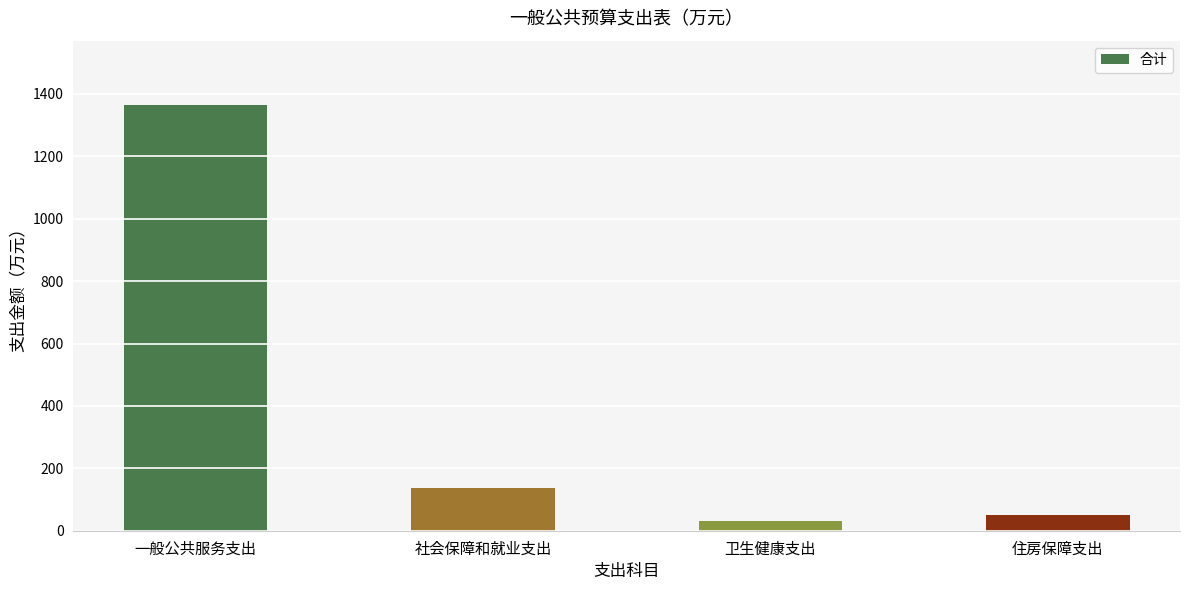

What is the average value?

396.9